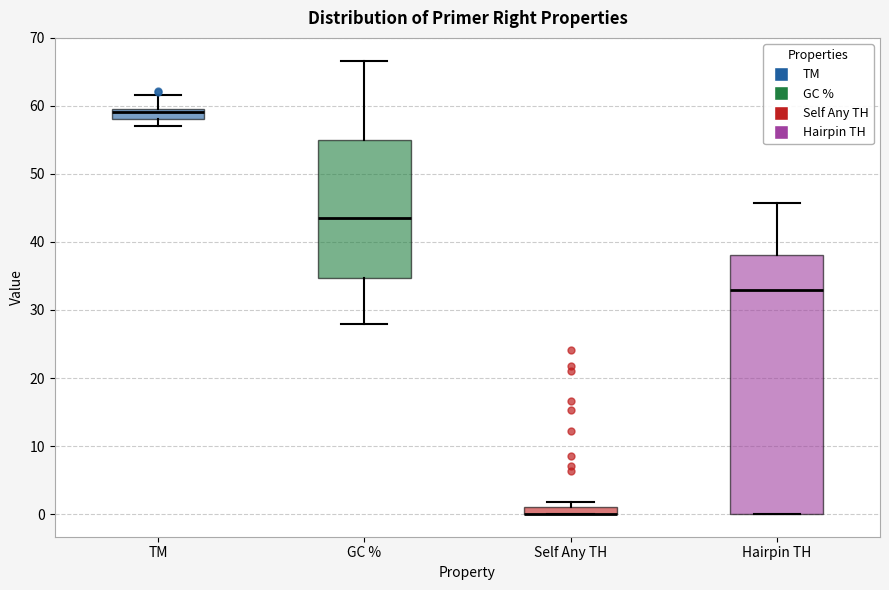

Where does the upper whisker of the box for Hairpin TH end on the y-axis? The values are not printed on the chart, so give them approximately, as read against the axis.

46